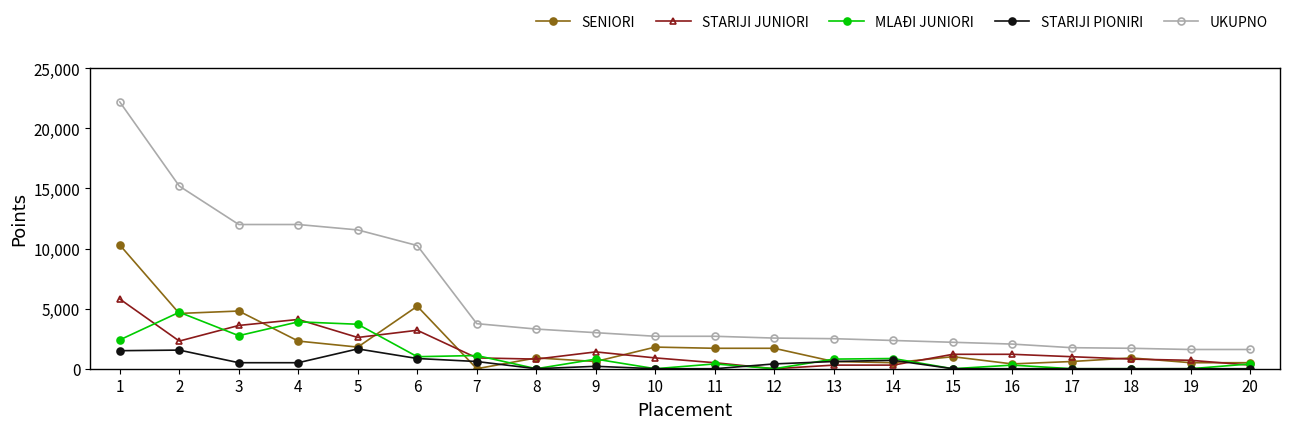

How many data points in UKUPNO are less than 2700?

9